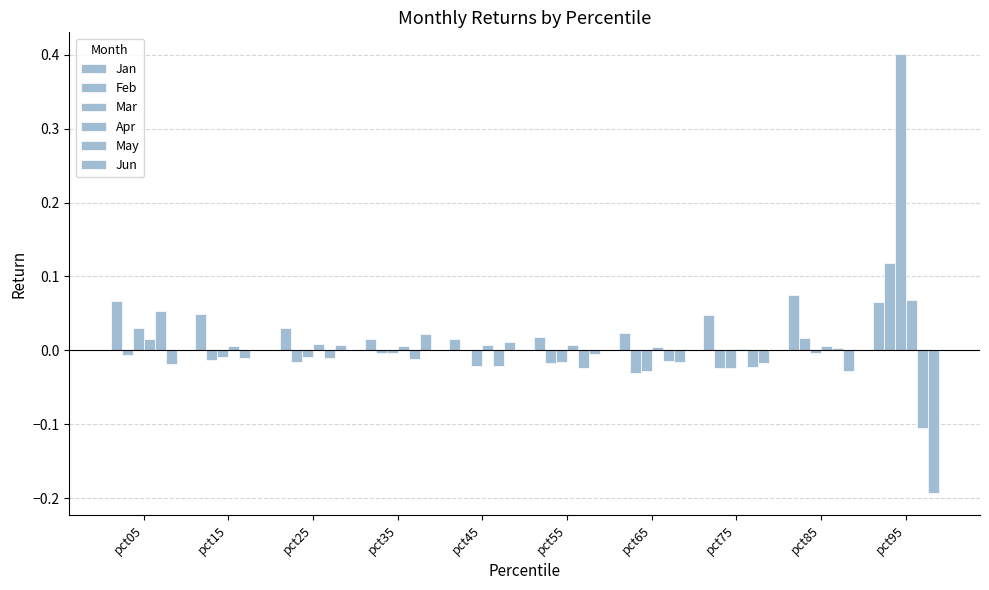

Which series has the largest total across all categories?

Jan